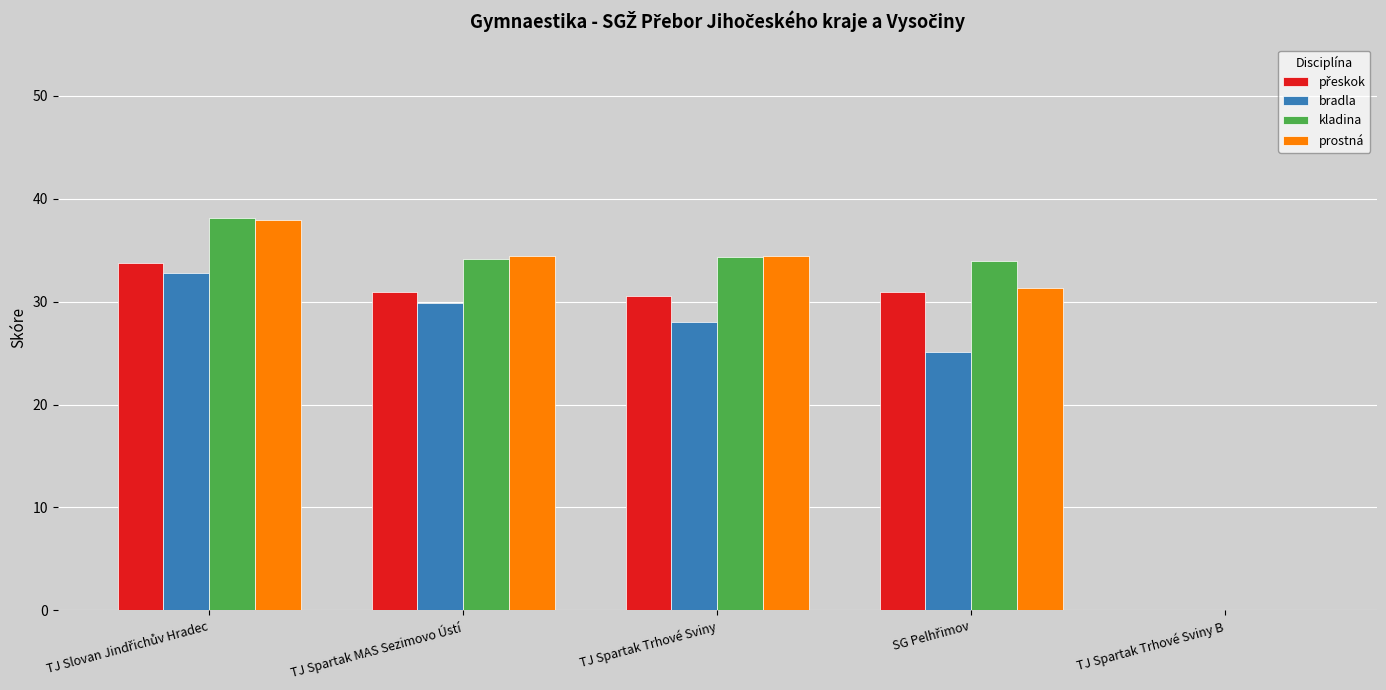

How many data points in prostná are above 34?

3